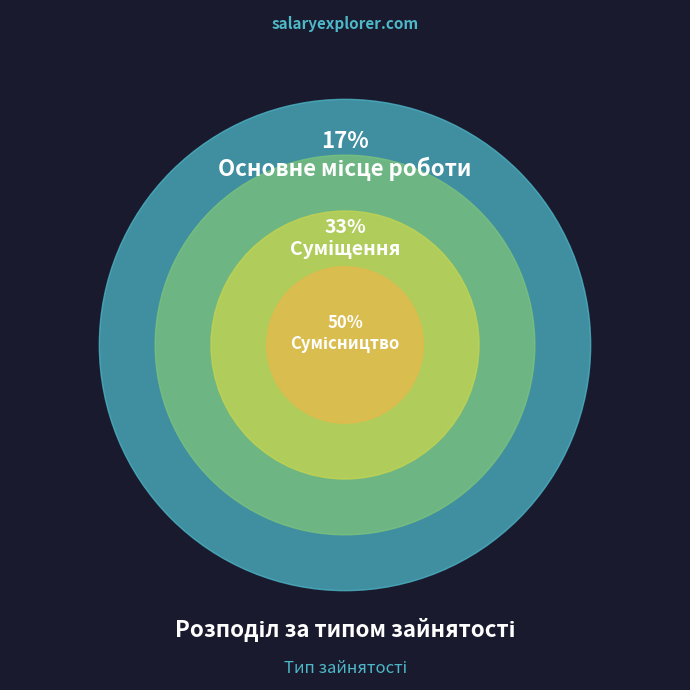

Is there a majority slice in this chart?

No